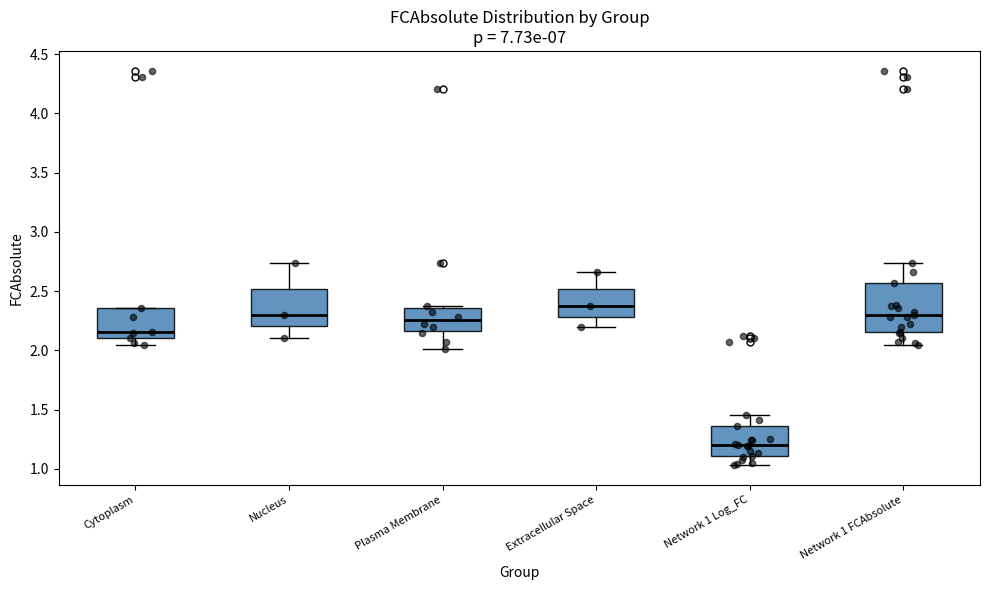

Where is the upper edge of the box for Extracellular Space on the y-axis? The values are not printed on the chart, so give them approximately, as read against the axis.

2.50